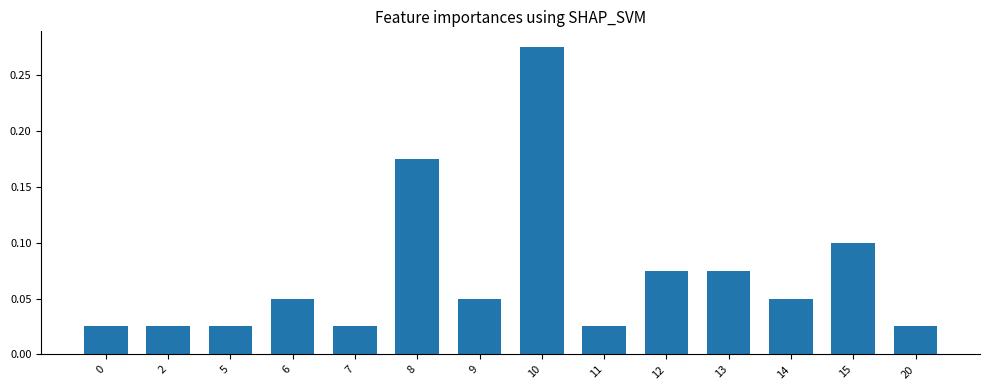

Which category has the highest value across all series?

10